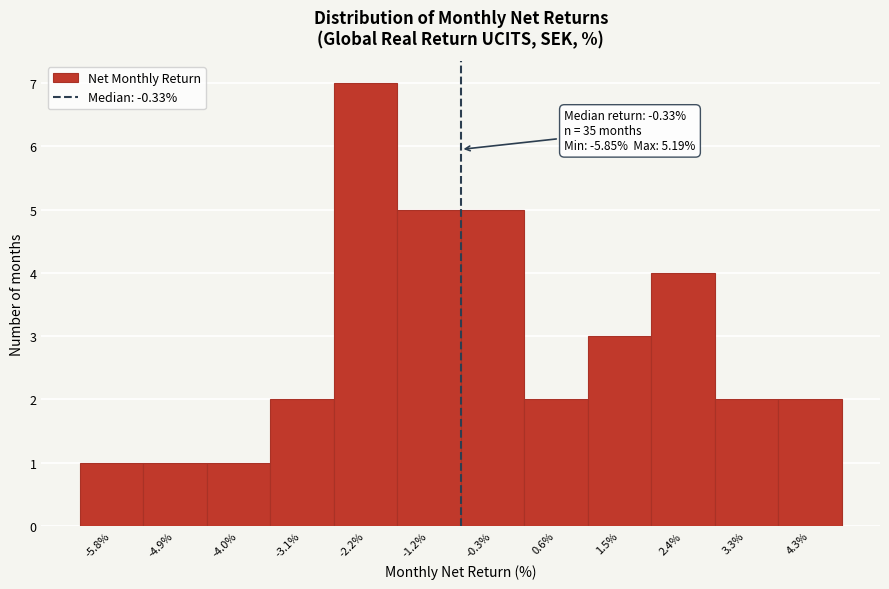

Reading left to right, transcribe all the data shown in this chart.

-5.8%=1	-4.9%=1	-4.0%=1	-3.1%=2	-2.2%=7	-1.2%=5	-0.3%=5	0.6%=2	1.5%=3	2.4%=4	3.3%=2	4.3%=2